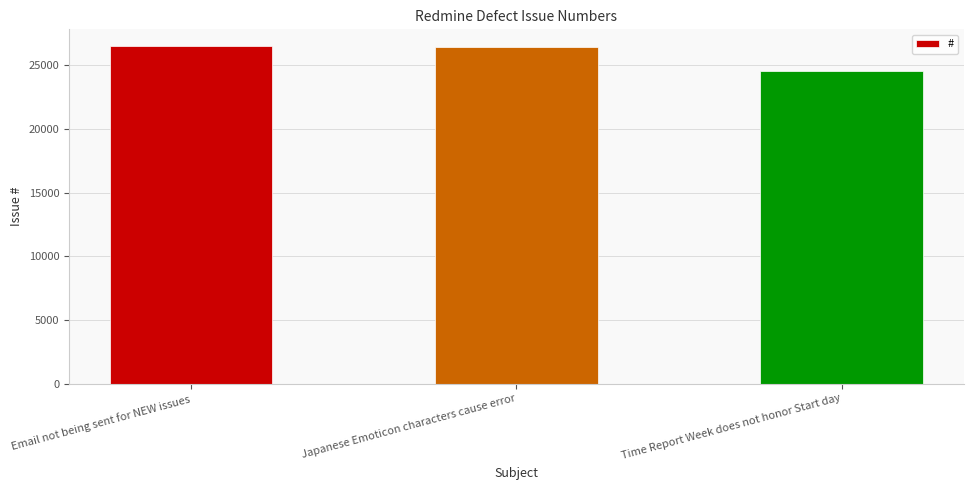

What is the value of the 2nd bar from the left?

26428